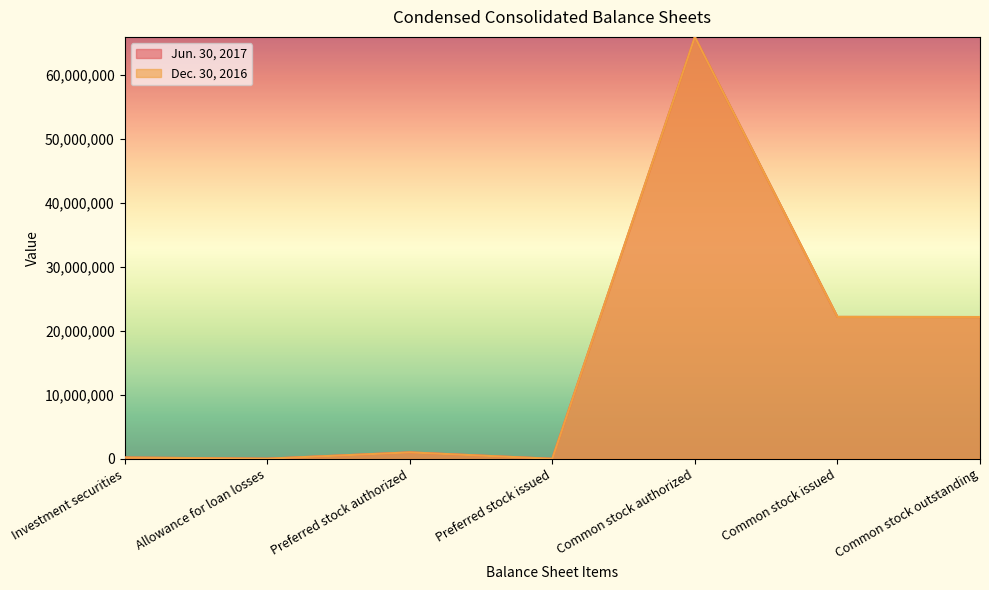

Reading left to right, transcribe all the data shown in this chart.

Jun. 30, 2017: Investment securities=203542	Allowance for loan losses=15027	Preferred stock authorized=1000000	Preferred stock issued=0	Common stock authorized=66000000	Common stock issued=22195715	Common stock outstanding=22176465
Dec. 30, 2016: Investment securities=194086	Allowance for loan losses=14837	Preferred stock authorized=1000000	Preferred stock issued=0	Common stock authorized=66000000	Common stock issued=22192530	Common stock outstanding=22171596